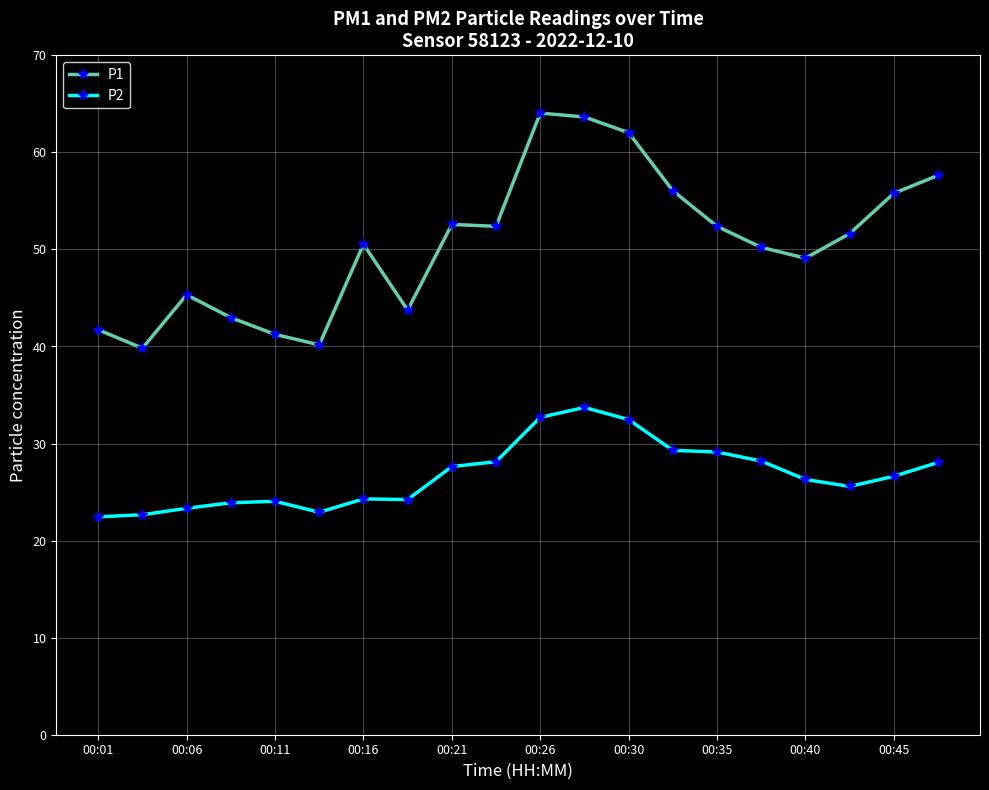

True or false: P1 and P2 intersect in this chart.

False